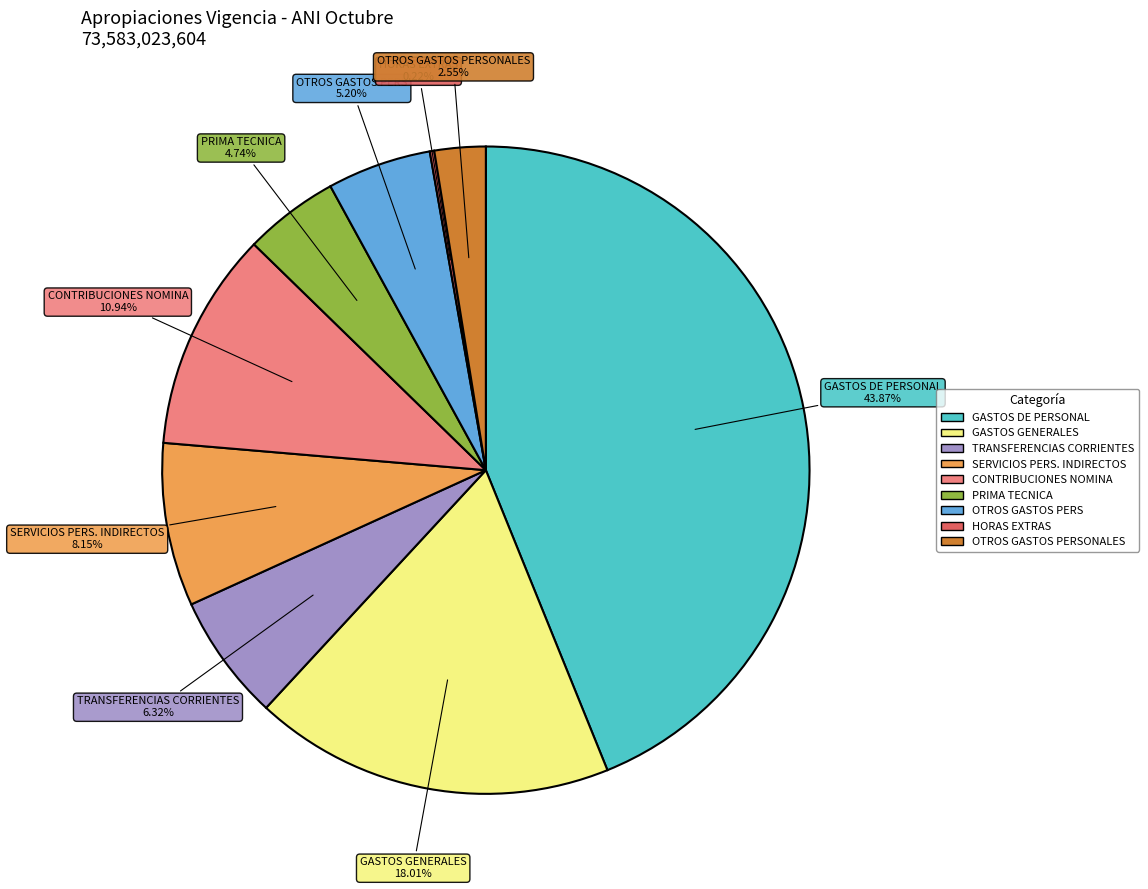

Is there any slice that represents more than half of the pie?

No